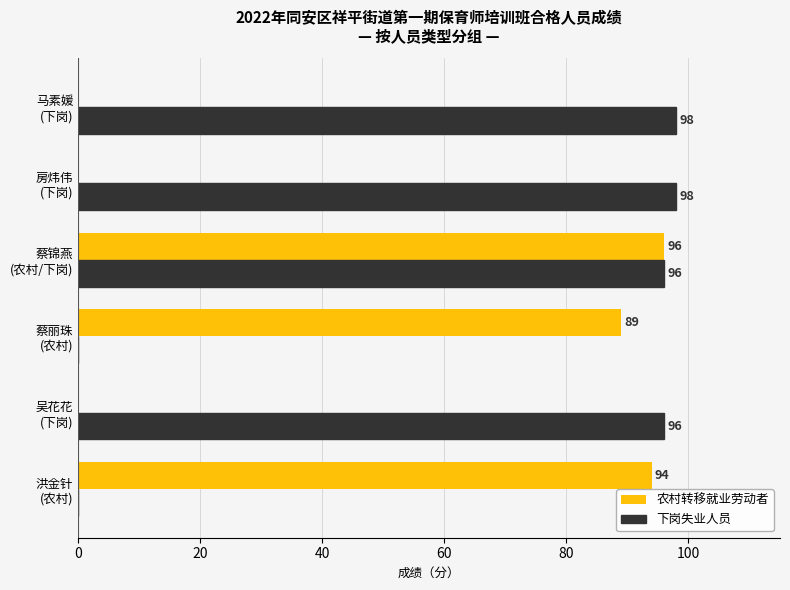

What is the sum of all 下岗失业人员 values?

388